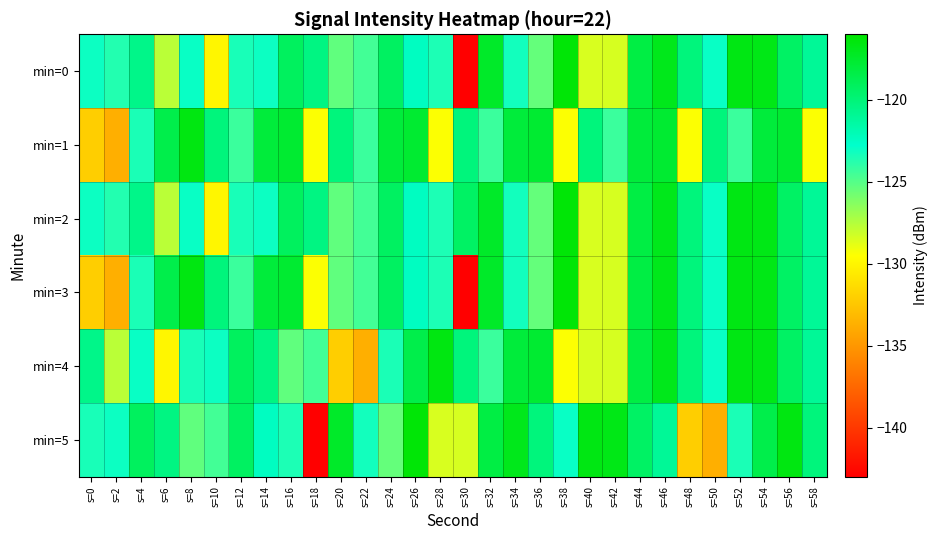

Reading left to right, extract all data points from this chart.

min=0: s=0=-123.1	s=2=-123.7	s=4=-120.6	s=6=-127.7	s=8=-123.0	s=10=-129.9	s=12=-123.4	s=14=-123.1	s=16=-119.1	s=18=-120.3	s=20=-125.3	s=22=-124.5	s=24=-119.2	s=26=-122.4	s=28=-123.5	s=30=-143.0	s=32=-117.4	s=34=-123.2	s=36=-125.4	s=38=-116.3	s=40=-128.5	s=42=-128.4	s=44=-118.3	s=46=-116.9	s=48=-120.1	s=50=-123.0	s=52=-116.7	s=54=-116.8	s=56=-119.4	s=58=-121.1
min=1: s=0=-132.1	s=2=-133.7	s=4=-123.4	s=6=-118.5	s=8=-116.6	s=10=-120.2	s=12=-124.3	s=14=-118.0	s=16=-117.7	s=18=-129.4	s=20=-120.2	s=22=-124.3	s=24=-118.0	s=26=-117.7	s=28=-129.4	s=30=-120.2	s=32=-124.3	s=34=-118.0	s=36=-117.7	s=38=-129.4	s=40=-120.2	s=42=-124.3	s=44=-118.0	s=46=-117.7	s=48=-129.4	s=50=-120.2	s=52=-124.3	s=54=-118.0	s=56=-117.7	s=58=-129.4
min=2: s=0=-123.1	s=2=-123.7	s=4=-120.6	s=6=-127.7	s=8=-123.0	s=10=-129.9	s=12=-123.4	s=14=-123.1	s=16=-119.1	s=18=-120.3	s=20=-125.3	s=22=-124.5	s=24=-119.2	s=26=-122.4	s=28=-123.5	s=30=-119.4	s=32=-117.4	s=34=-123.2	s=36=-125.4	s=38=-116.3	s=40=-128.5	s=42=-128.4	s=44=-118.3	s=46=-116.9	s=48=-120.1	s=50=-123.0	s=52=-116.7	s=54=-116.8	s=56=-119.4	s=58=-121.1
min=3: s=0=-132.1	s=2=-133.7	s=4=-123.4	s=6=-118.5	s=8=-116.6	s=10=-120.2	s=12=-124.3	s=14=-118.0	s=16=-117.7	s=18=-129.4	s=20=-125.3	s=22=-124.5	s=24=-119.2	s=26=-122.4	s=28=-123.5	s=30=-143.0	s=32=-117.4	s=34=-123.2	s=36=-125.4	s=38=-116.3	s=40=-128.5	s=42=-128.4	s=44=-118.3	s=46=-116.9	s=48=-120.1	s=50=-123.0	s=52=-116.7	s=54=-116.8	s=56=-119.4	s=58=-121.1
min=4: s=0=-120.6	s=2=-127.7	s=4=-123.0	s=6=-129.9	s=8=-123.4	s=10=-123.1	s=12=-119.1	s=14=-120.3	s=16=-125.3	s=18=-124.5	s=20=-132.1	s=22=-133.7	s=24=-123.4	s=26=-118.5	s=28=-116.6	s=30=-120.2	s=32=-124.3	s=34=-118.0	s=36=-117.7	s=38=-129.4	s=40=-128.5	s=42=-128.4	s=44=-118.3	s=46=-116.9	s=48=-120.1	s=50=-123.0	s=52=-116.7	s=54=-116.8	s=56=-119.4	s=58=-121.1
min=5: s=0=-123.4	s=2=-123.1	s=4=-119.1	s=6=-120.3	s=8=-125.3	s=10=-124.5	s=12=-119.2	s=14=-122.4	s=16=-123.5	s=18=-143.0	s=20=-117.4	s=22=-123.2	s=24=-125.4	s=26=-116.3	s=28=-128.5	s=30=-128.4	s=32=-118.3	s=34=-116.9	s=36=-120.1	s=38=-123.0	s=40=-116.7	s=42=-116.8	s=44=-119.4	s=46=-121.1	s=48=-132.1	s=50=-133.7	s=52=-123.4	s=54=-118.5	s=56=-116.6	s=58=-120.2